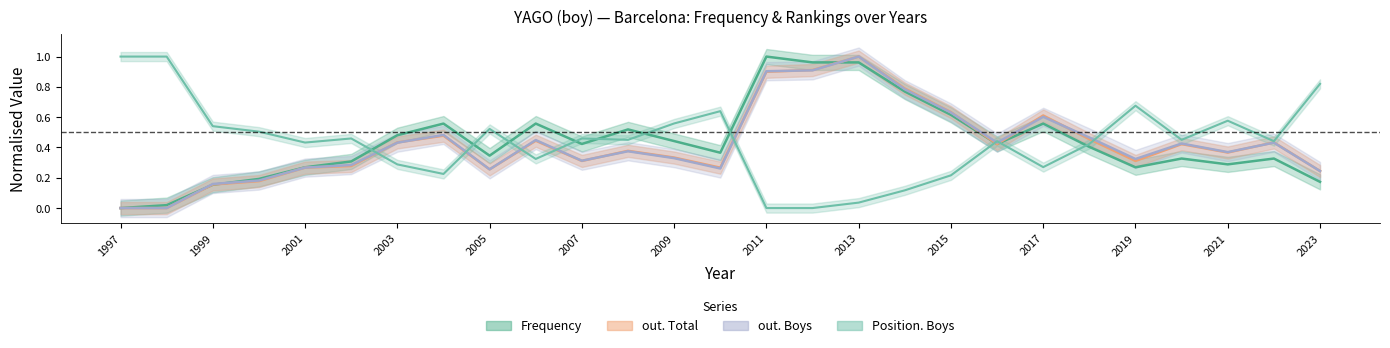

At how many categories does at least one series exceed 0?

27